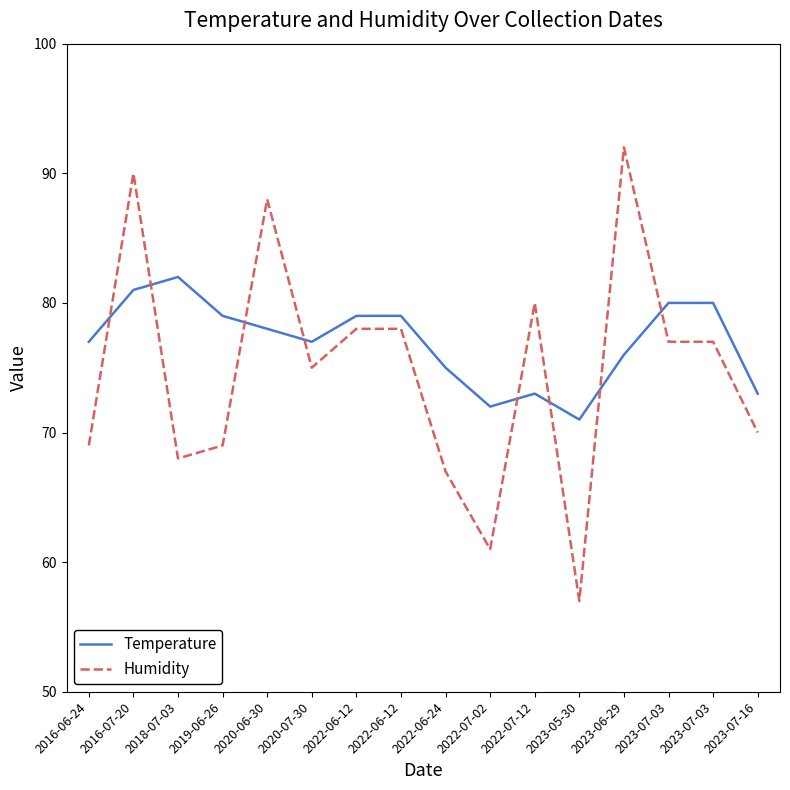

Does the chart display data point markers on the line(s)?

No